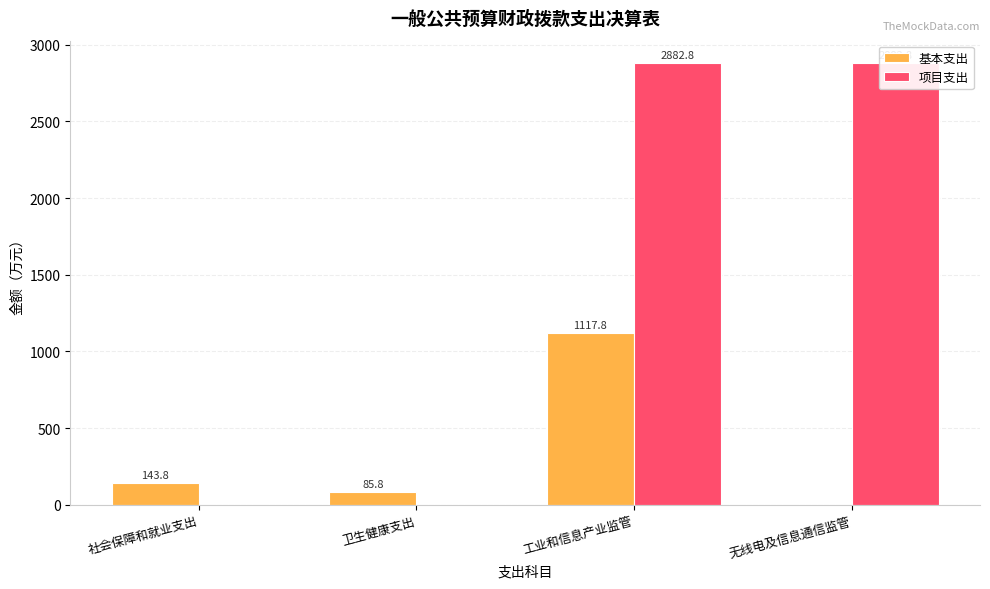

Rank the series by their average value, from highest to lowest.

项目支出, 基本支出